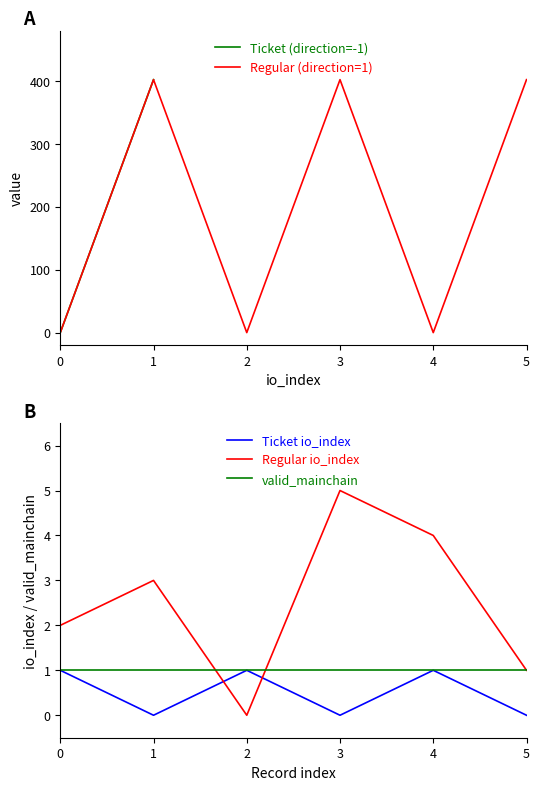

The Regular io_index series shows 4.3 at 1. True or false?

False